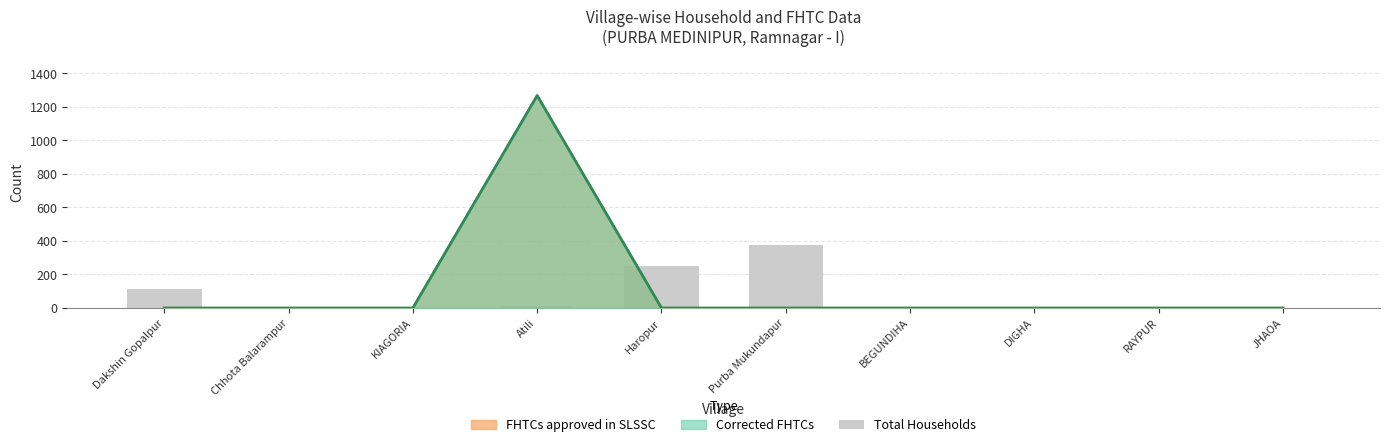

What is the difference between the maximum and second lowest values?

374